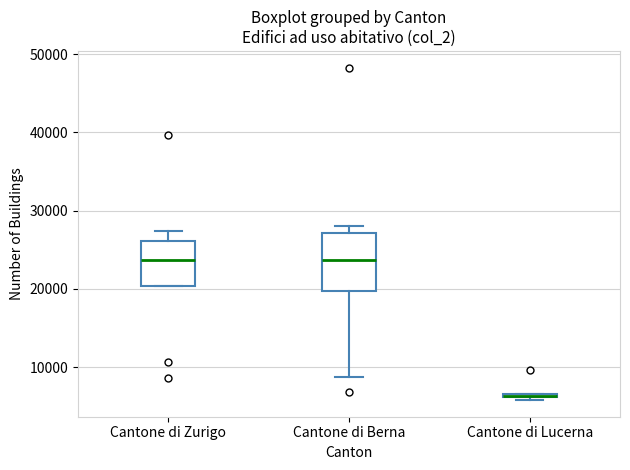

Where is the lower edge of the box for Cantone di Lucerna on the y-axis? The values are not printed on the chart, so give them approximately, as read against the axis.

6000